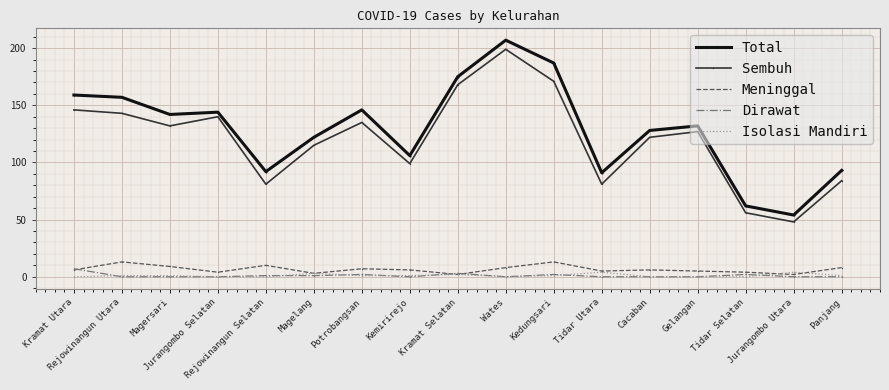

Which series has the widest spread of values?

Total